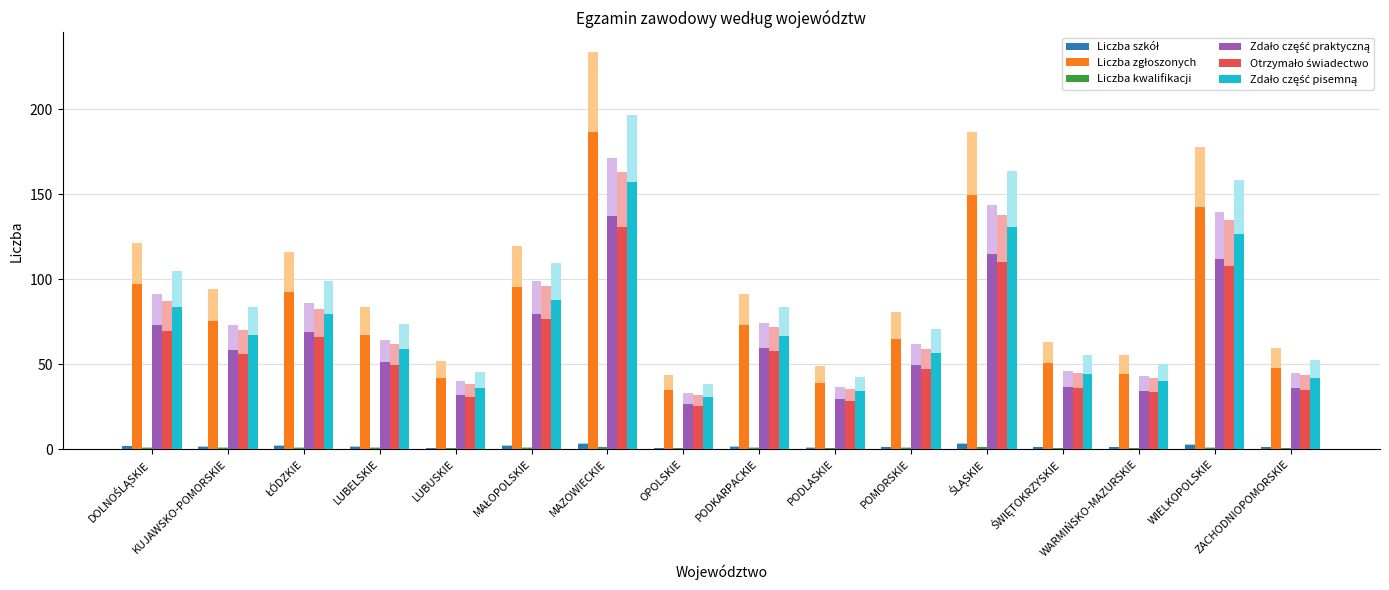

What is the sum of the Liczba kwalifikacji values at LUBUSKIE and LUBELSKIE?

1.4